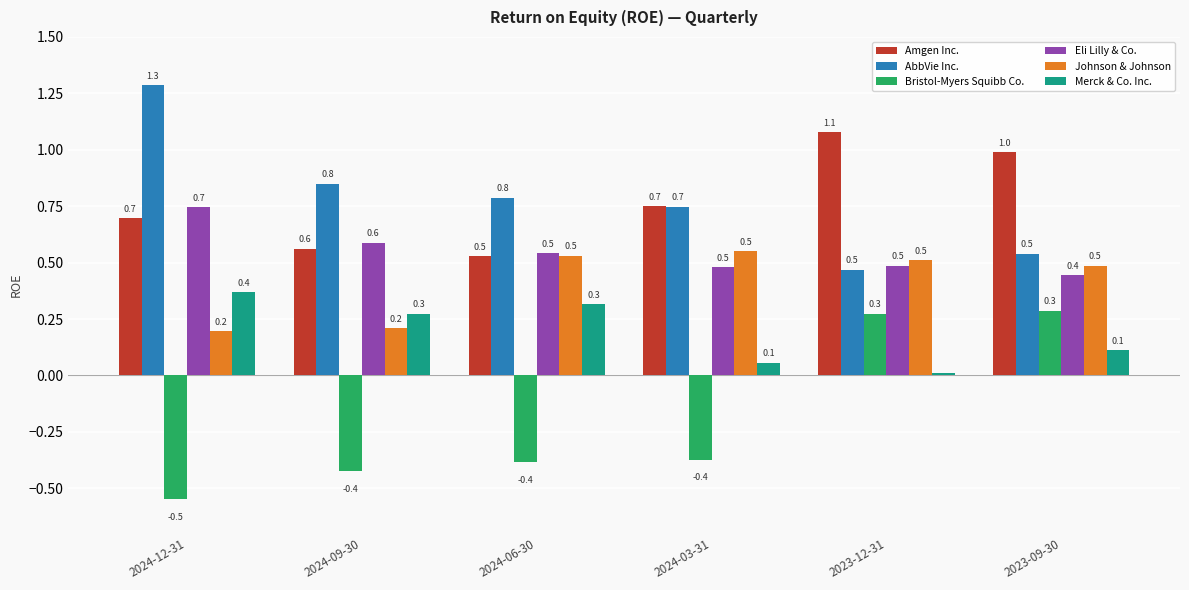

What is the label of the 4th bar from the left?

2024-03-31